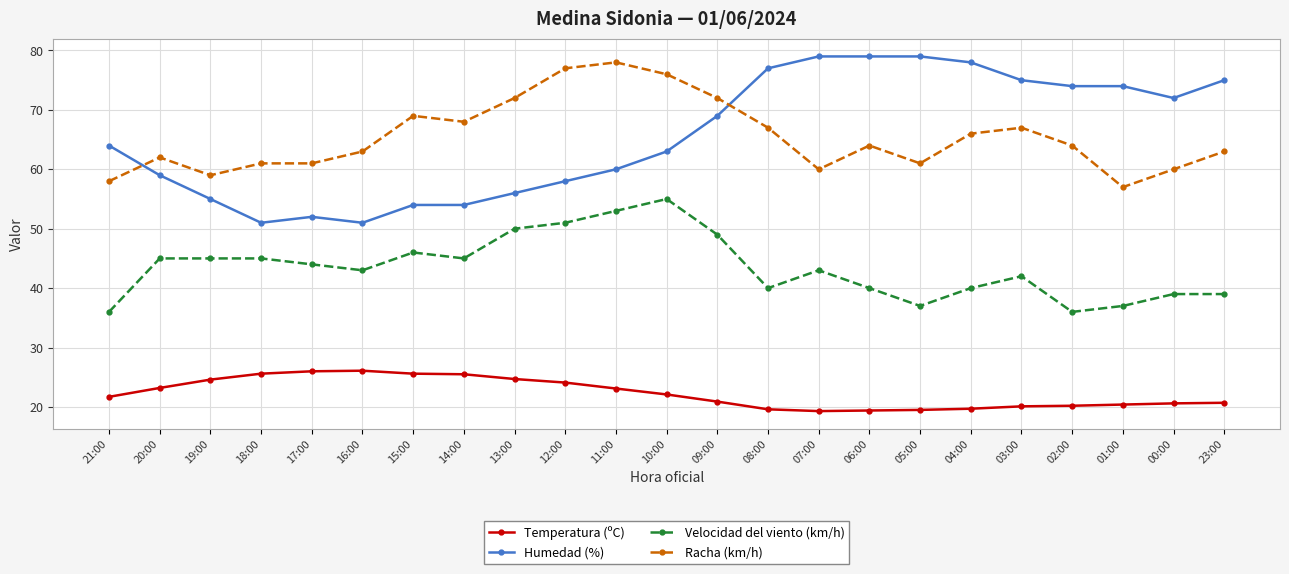

What is the total value across all series at 19:00?

183.6